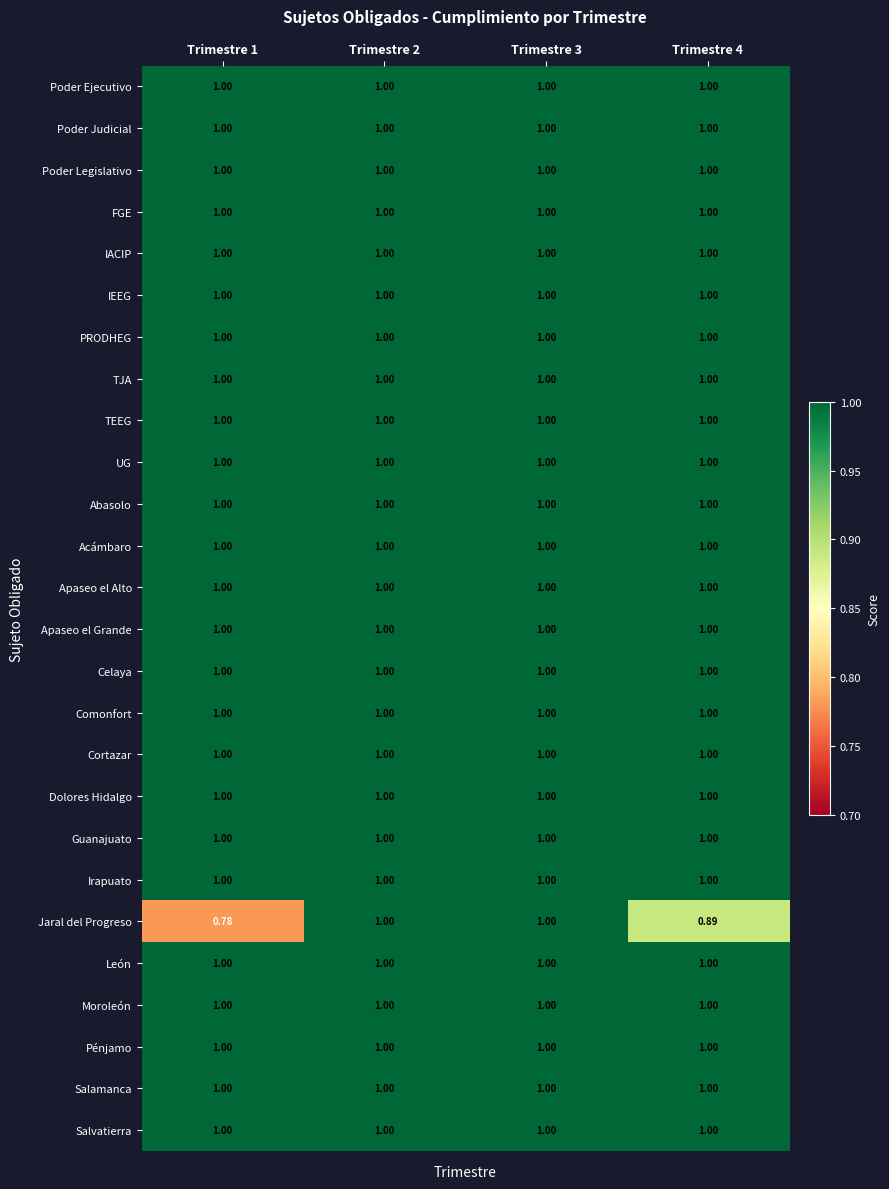

What is the total value across all series at Trimestre 4?

25.9